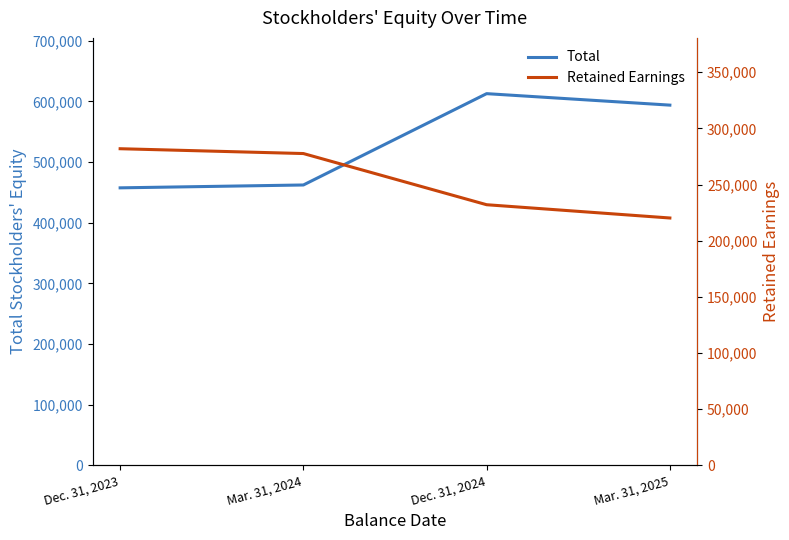

At which label does Retained Earnings first exceed 277654?

Dec. 31, 2023